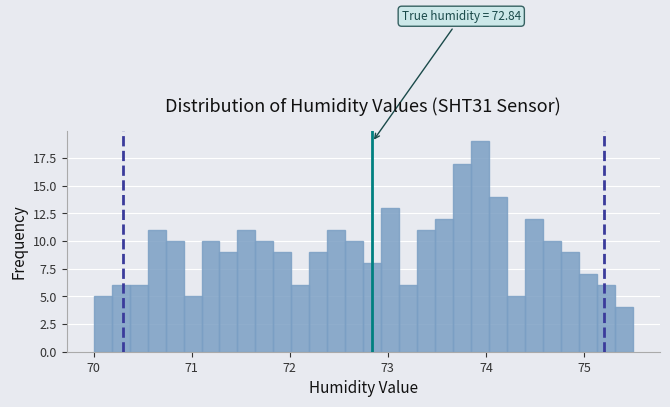

Read against the x-axis, roughly where is the centre of the tallest bar?

73.9